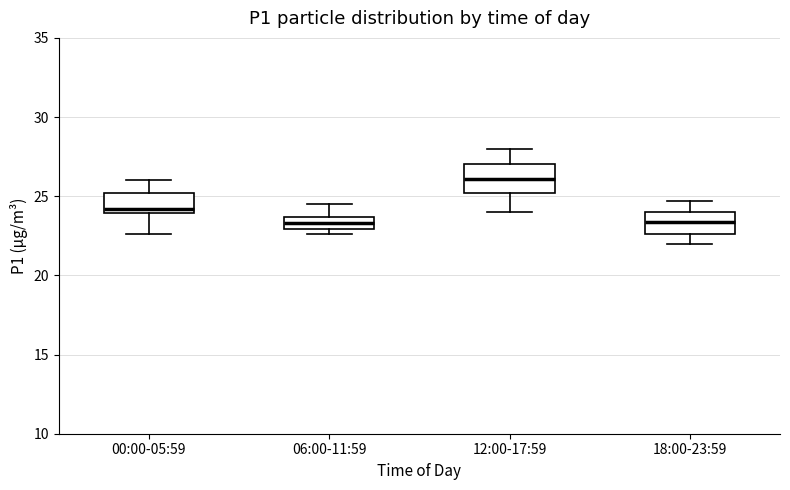

Reading left to right, transcribe this box plot: for each box, give where its median line is, the range the box spans, and where its two whiskers end, as read against the y-axis. The values are not printed on the chart, so give them approximately, as read against the axis.

00:00-05:59: median 24.0 (just above the box's lower edge), box 24.0 to 25.0, whiskers 22.5 to 26.0
06:00-11:59: median 23.5 (inside the box), box 23.0 to 23.5, whiskers 22.5 to 24.5
12:00-17:59: median 26.0, box 25.0 to 27.0, whiskers 24.0 to 28.0
18:00-23:59: median 23.5, box 22.5 to 24.0, whiskers 22.0 to 24.5